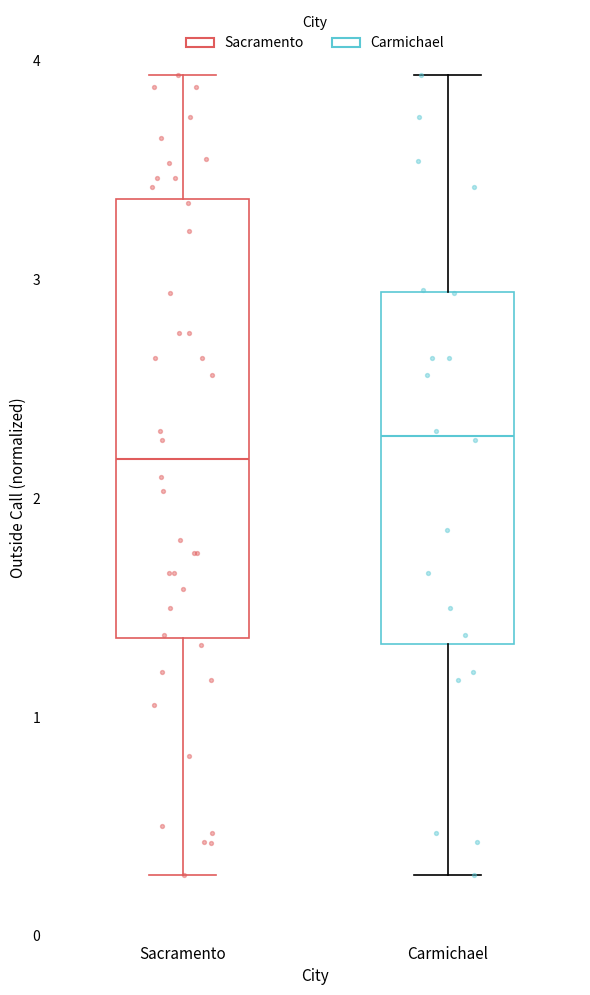

Reading left to right, read every box against the y-axis: the position of its median line, the range the box covers, and the ends of its whiskers. The values are not printed on the chart, so give them approximately, as read against the axis.

Sacramento: median 2.2, box 1.4 to 3.4, whiskers 0.3 to 3.9
Carmichael: median 2.3, box 1.3 to 2.9, whiskers 0.3 to 3.9